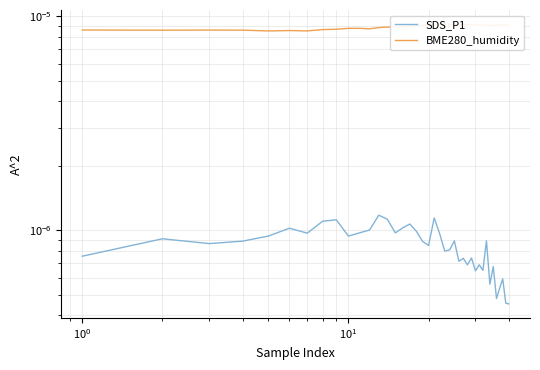

True or false: SDS_P1 and BME280_humidity cross at least once.

False